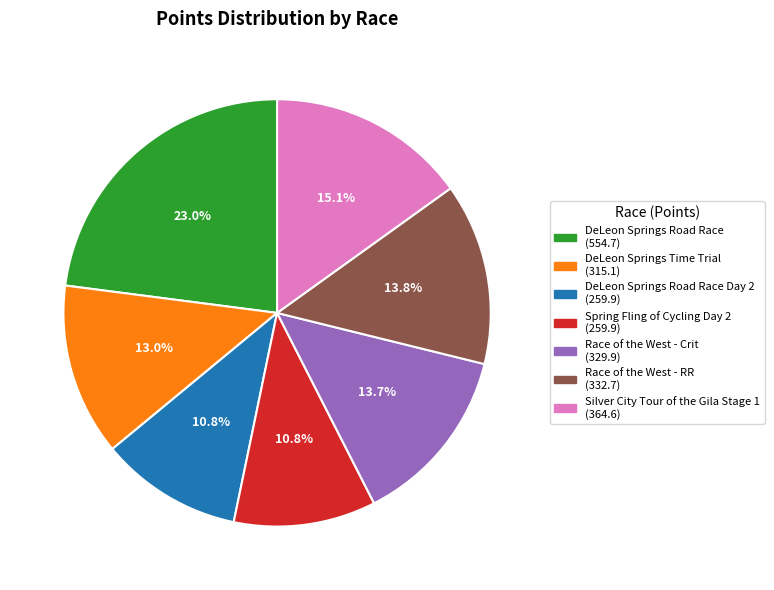

Is there any slice that represents more than half of the pie?

No